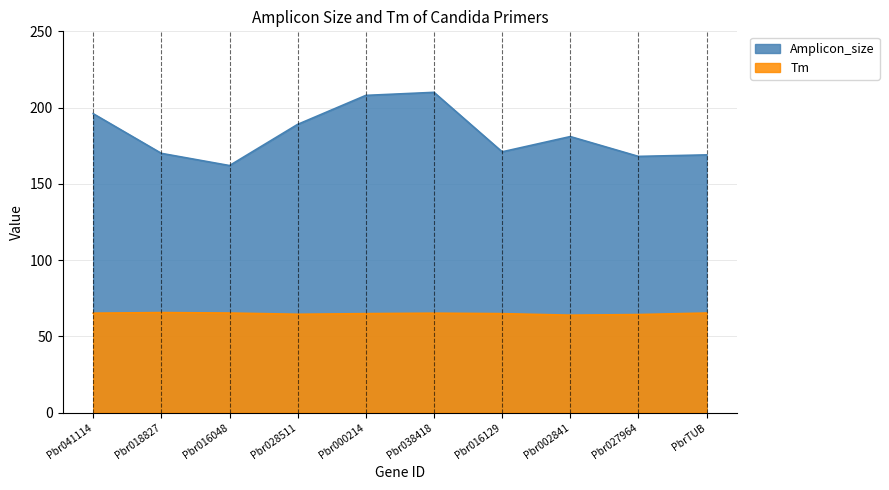

True or false: Amplicon_size has a value of 170.0 at Pbr018827.

True